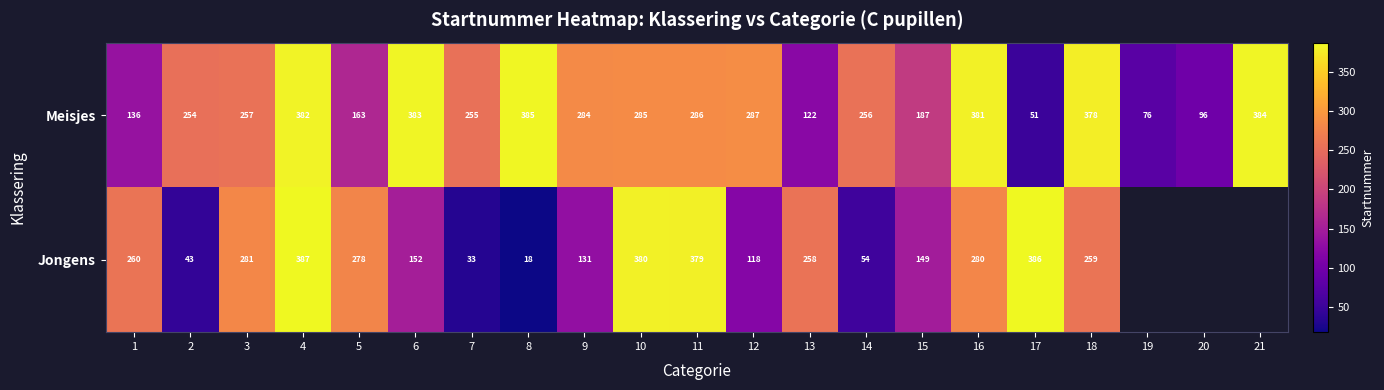

The value of Meisjes at 6 is 122.4. True or false?

False